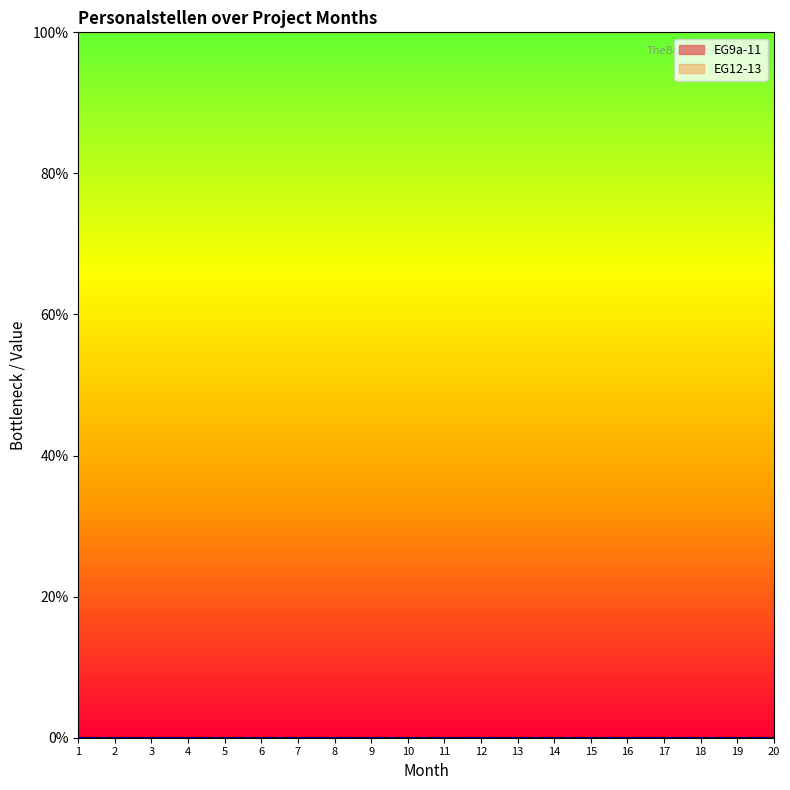

Is this an area chart (filled region under the line)?

No